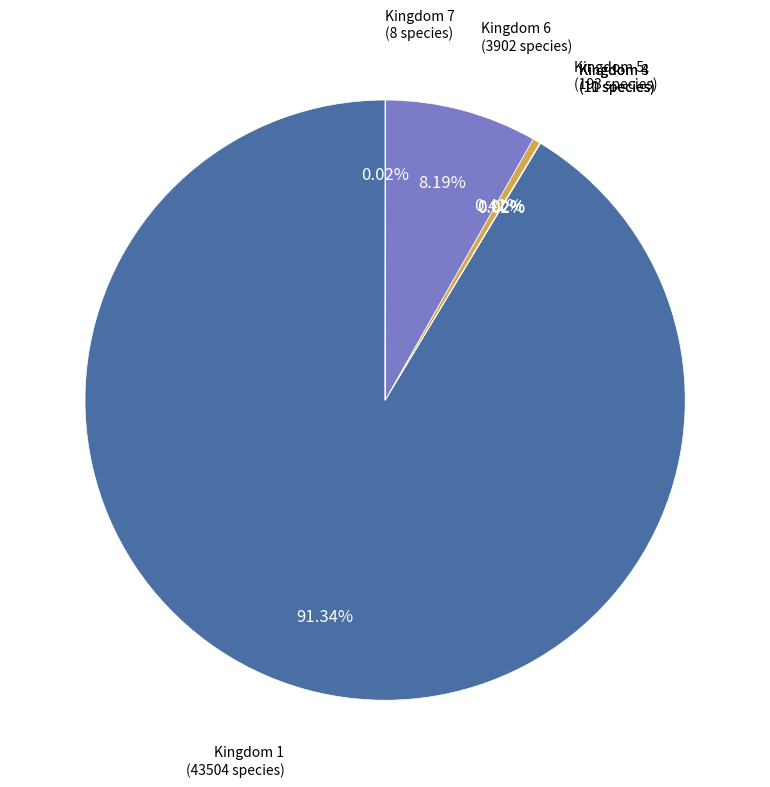

Does any single category account for the majority?

Yes